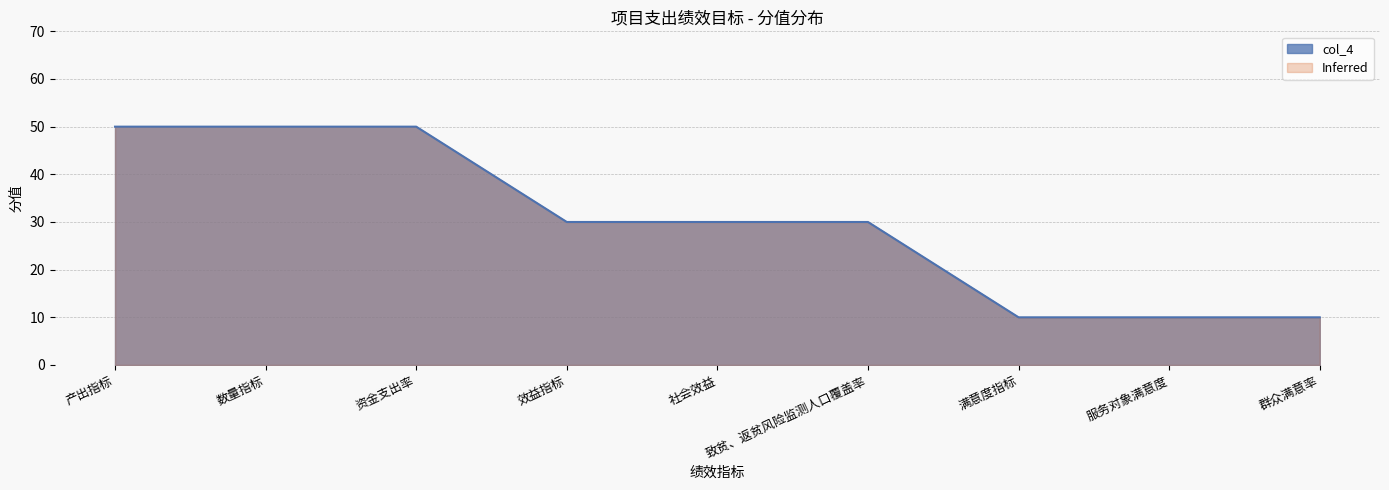

Read the value at 致贫、返贫风险监测人口覆盖率.

30